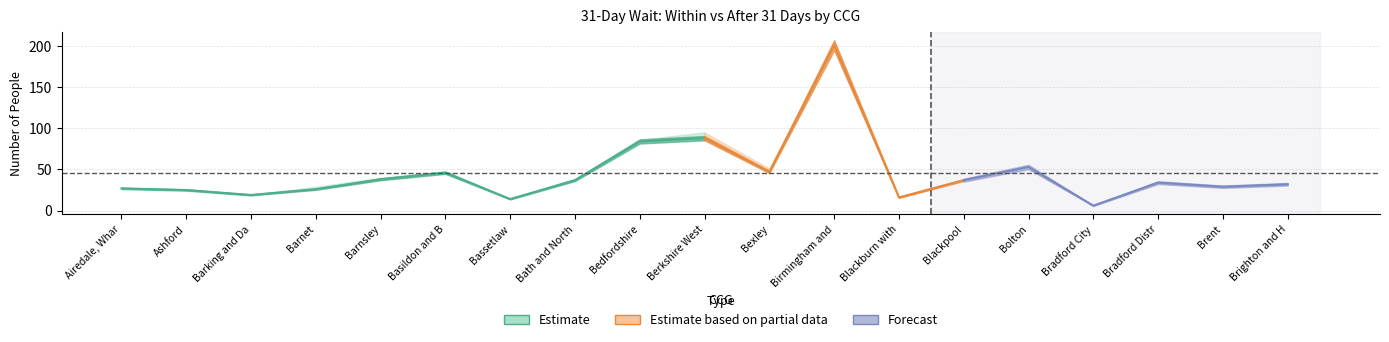

True or false: After 31 Days and Total cross at least once.

False